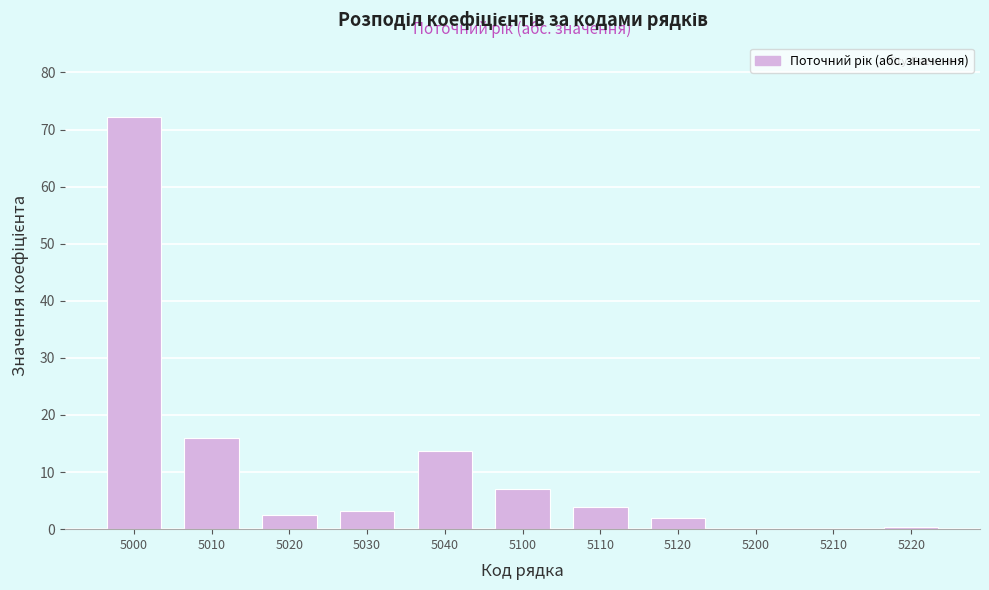

Is it true that the value at 5100 is 7.0?

True